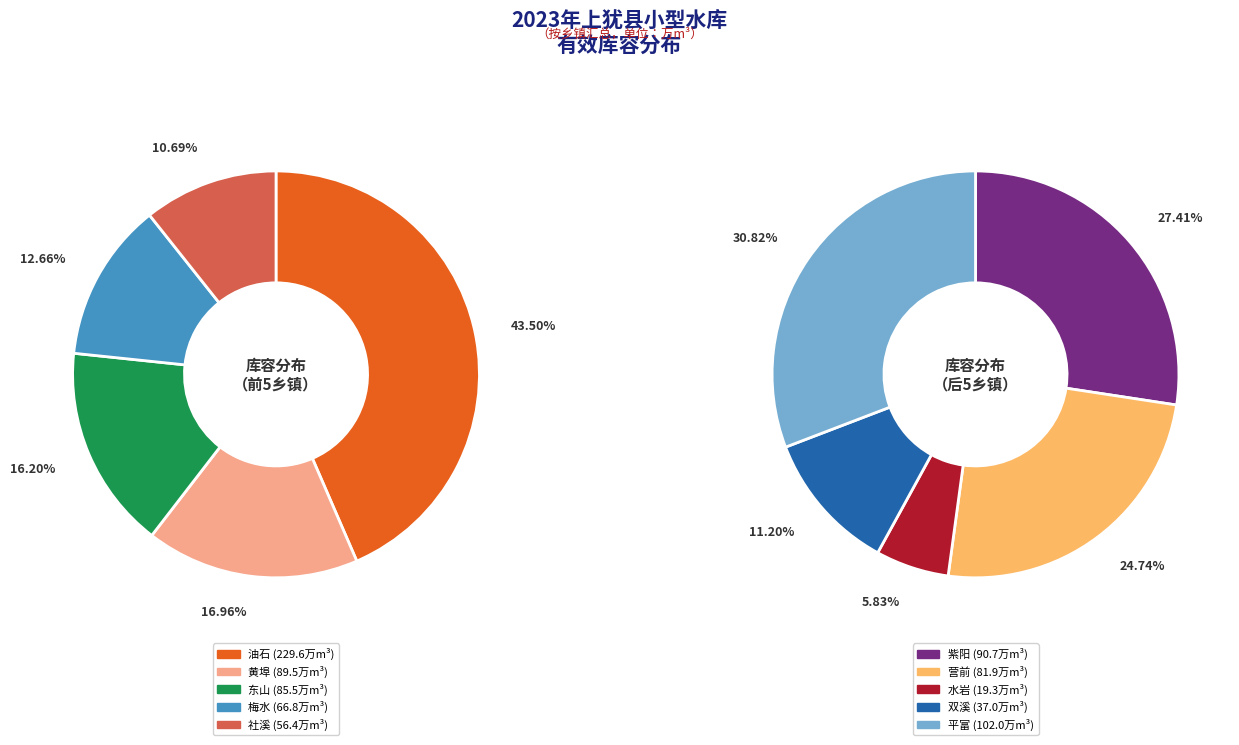

Which category has the biggest portion of the pie?

油石